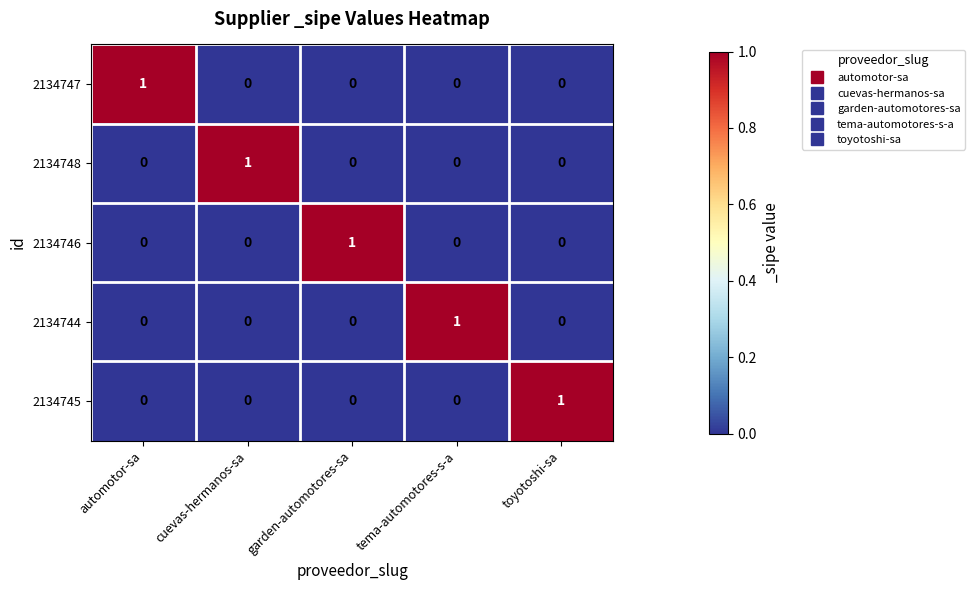

How many 2134746 values are between 0 and 1?

5